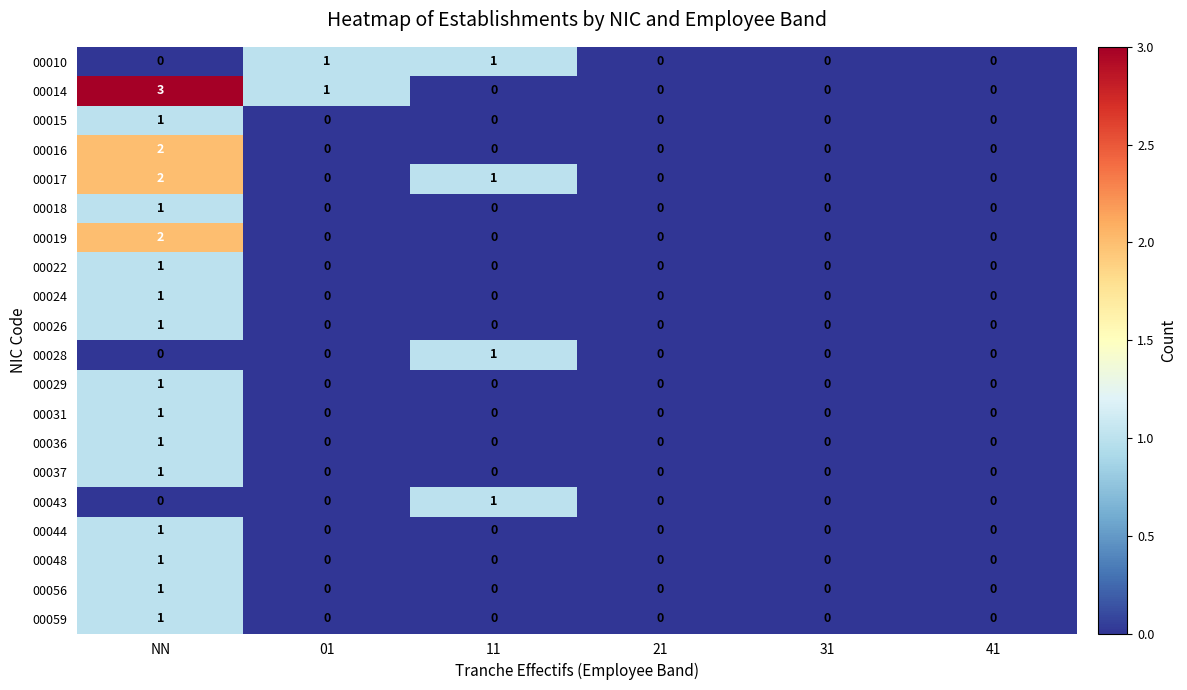

Which series changed the most between NN and 31?

00014